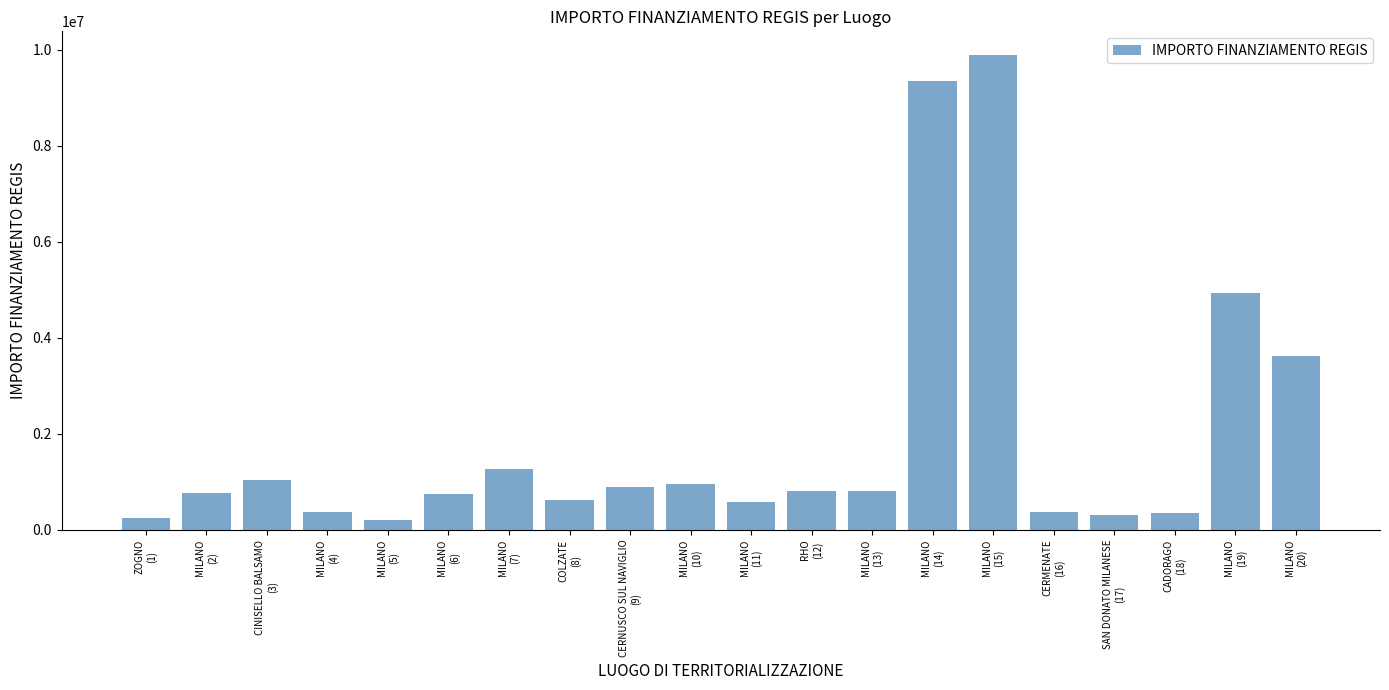

What is the value of the 18th bar from the left?

343750.0